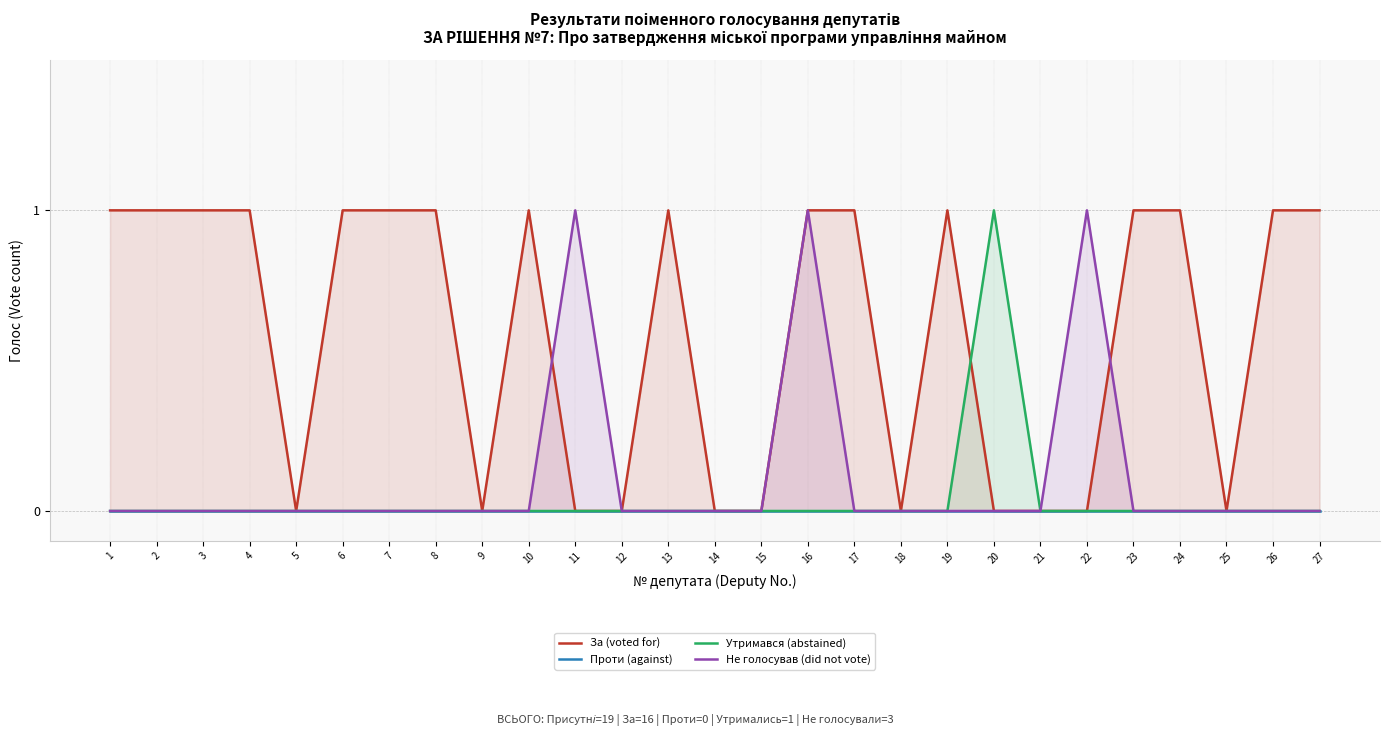

Reading left to right, extract all data points from this chart.

За (voted for): 1=1	2=1	3=1	4=1	5=0	6=1	7=1	8=1	9=0	10=1	11=0	12=0	13=1	14=0	15=0	16=1	17=1	18=0	19=1	20=0	21=0	22=0	23=1	24=1	25=0	26=1	27=1
Проти (against): 1=0	2=0	3=0	4=0	5=0	6=0	7=0	8=0	9=0	10=0	11=0	12=0	13=0	14=0	15=0	16=0	17=0	18=0	19=0	20=0	21=0	22=0	23=0	24=0	25=0	26=0	27=0
Утримався (abstained): 1=0	2=0	3=0	4=0	5=0	6=0	7=0	8=0	9=0	10=0	11=0	12=0	13=0	14=0	15=0	16=0	17=0	18=0	19=0	20=1	21=0	22=0	23=0	24=0	25=0	26=0	27=0
Не голосував (did not vote): 1=0	2=0	3=0	4=0	5=0	6=0	7=0	8=0	9=0	10=0	11=1	12=0	13=0	14=0	15=0	16=1	17=0	18=0	19=0	20=0	21=0	22=1	23=0	24=0	25=0	26=0	27=0